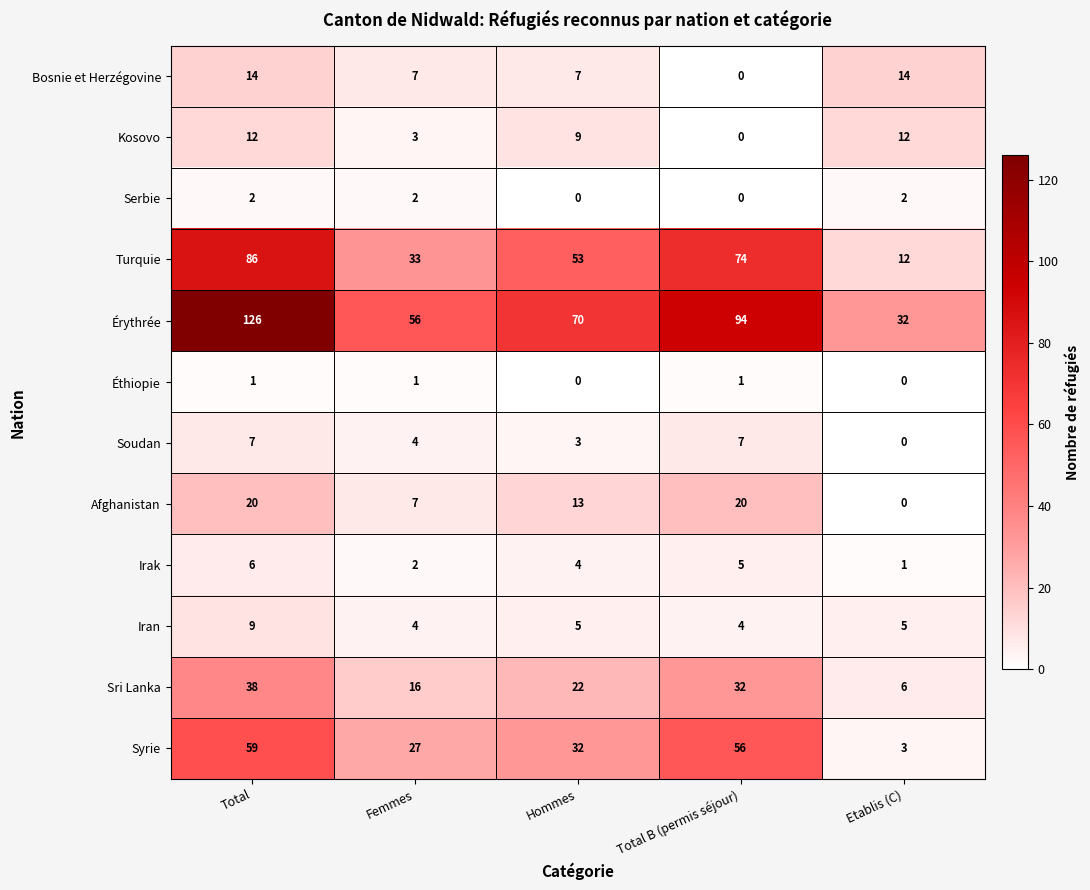

What is the difference between the Bosnie et Herzégovine values at Total and Hommes?

7